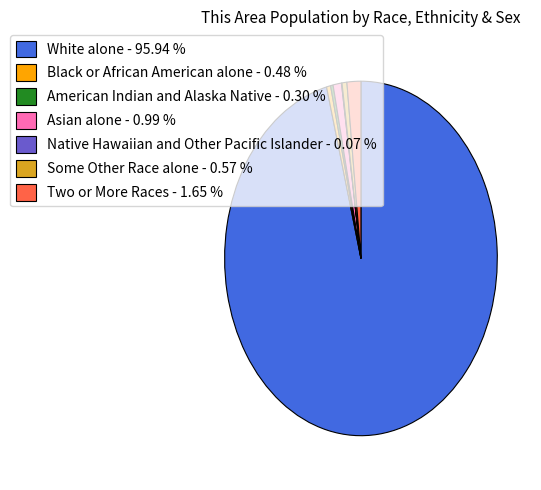

Do Some Other Race alone - 0.57 % and White alone - 95.94 % together represent more than half of the pie?

Yes